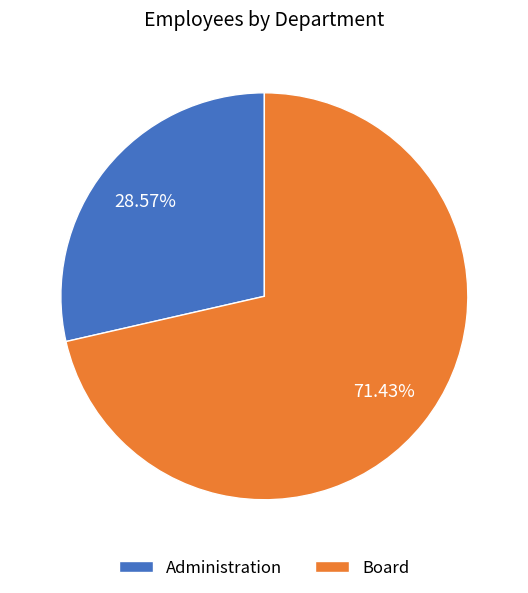

How many slices are in this pie chart?

2